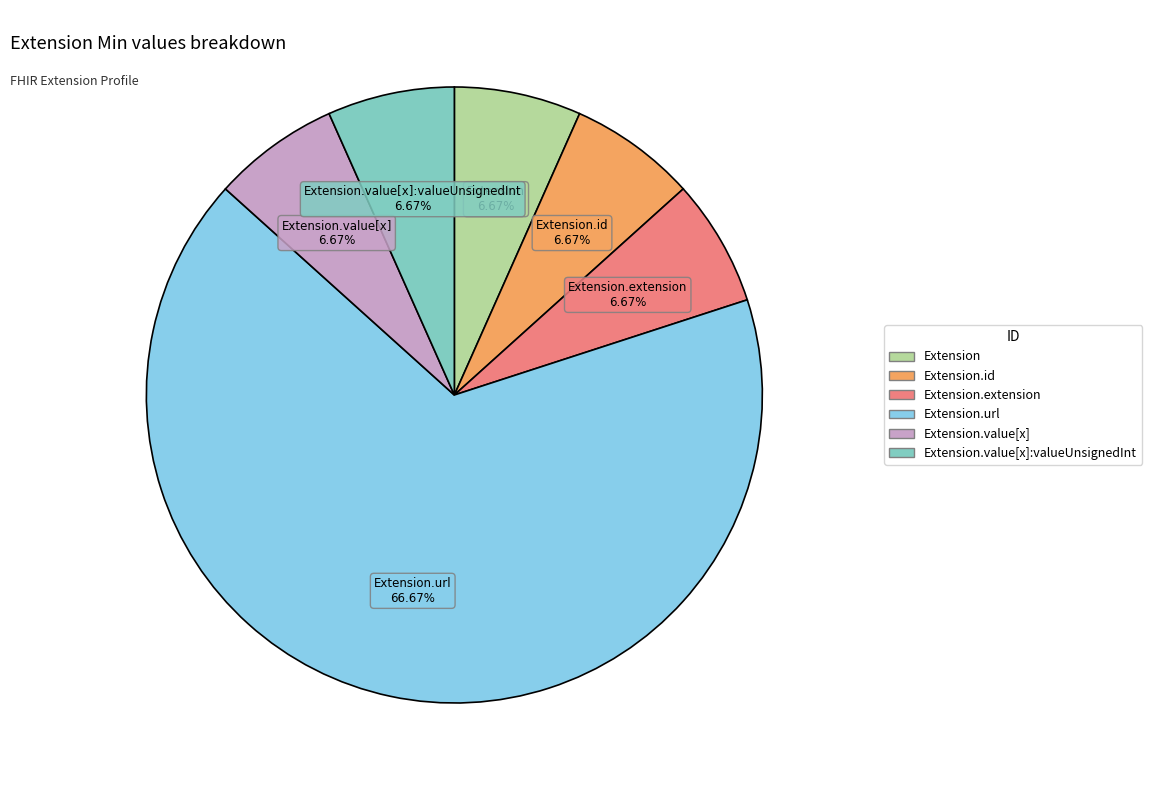

Does any single category account for the majority?

Yes